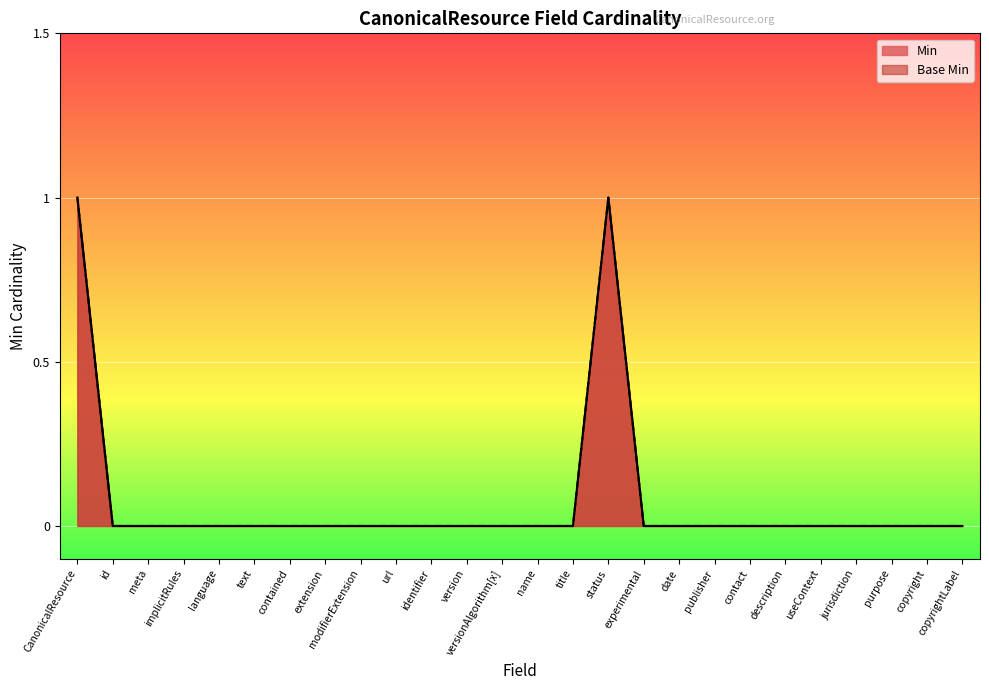

What is the sum of all Base Min values?

2